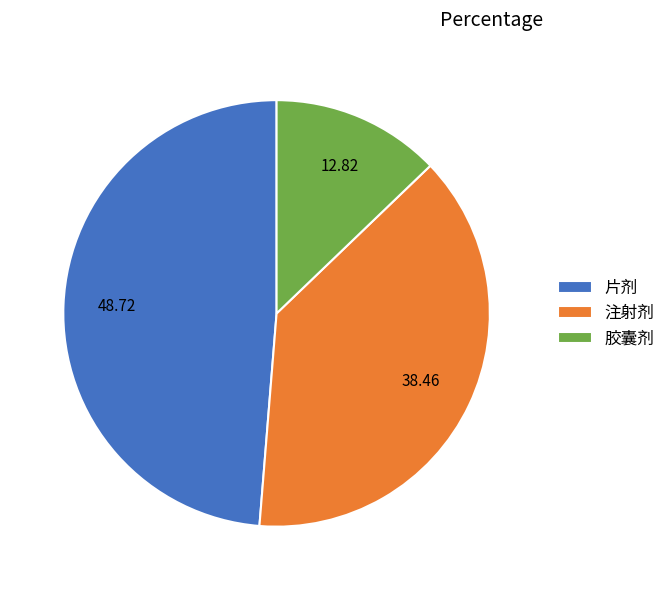

Between 胶囊剂 and 片剂, which is larger?

片剂